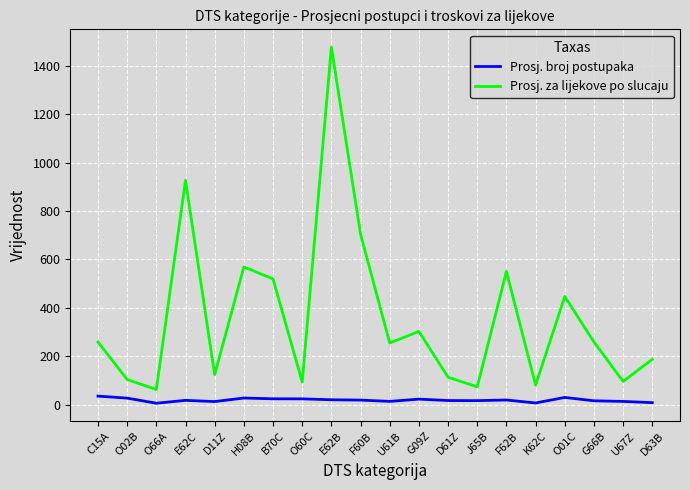

True or false: Prosj. za lijekove po slucaju has a value of 187.2 at D63B.

True